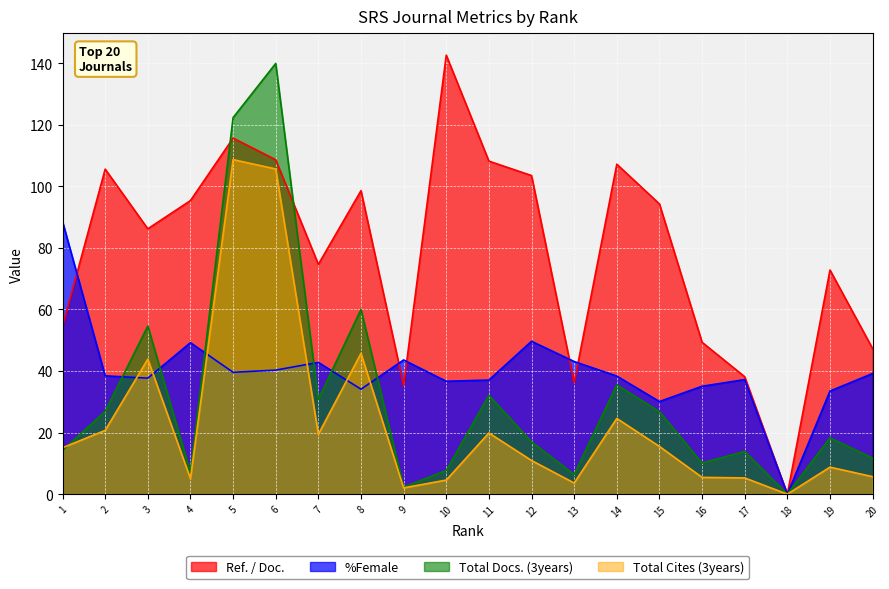

The Total Docs. (3years) series shows 1.5 at 9. True or false?

False